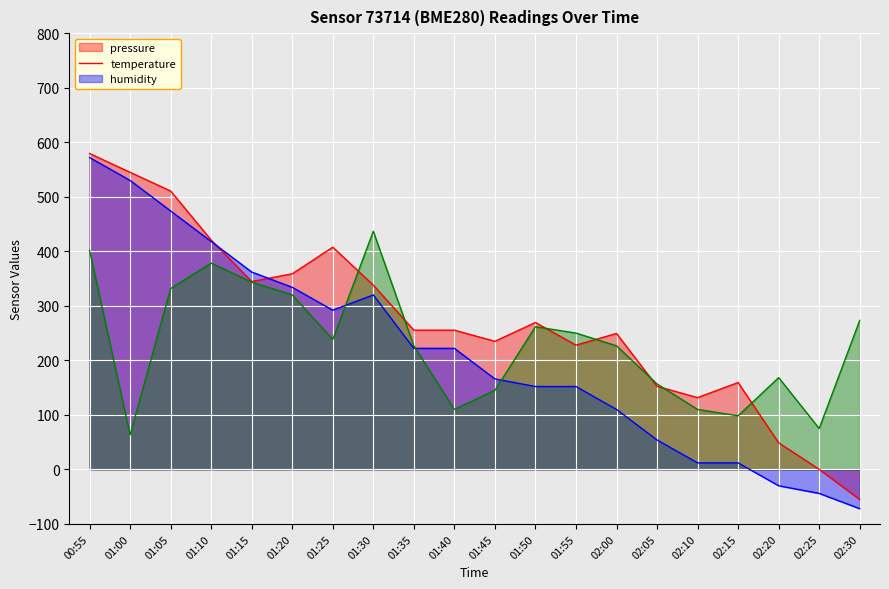

What is the average value of the temperature series?

212.9